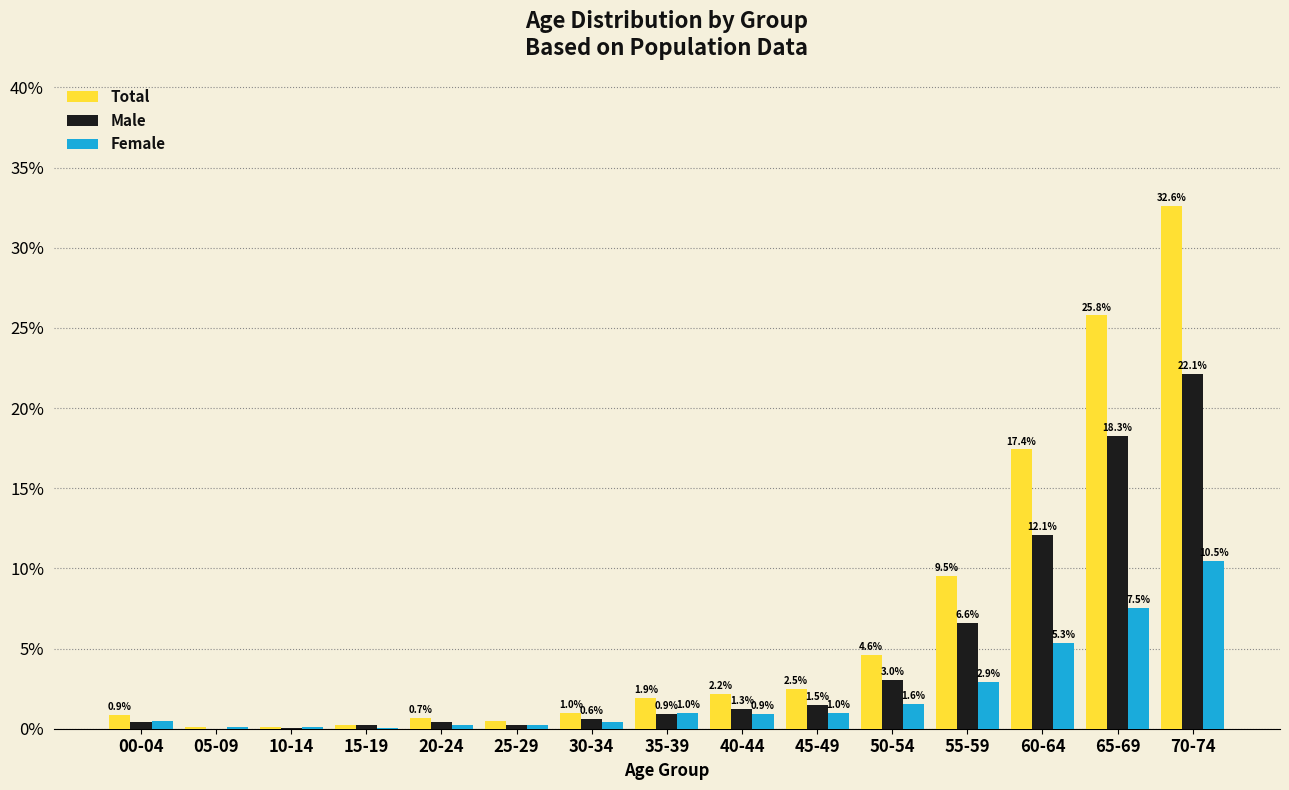

What is the highest value of the Total series?

32.6